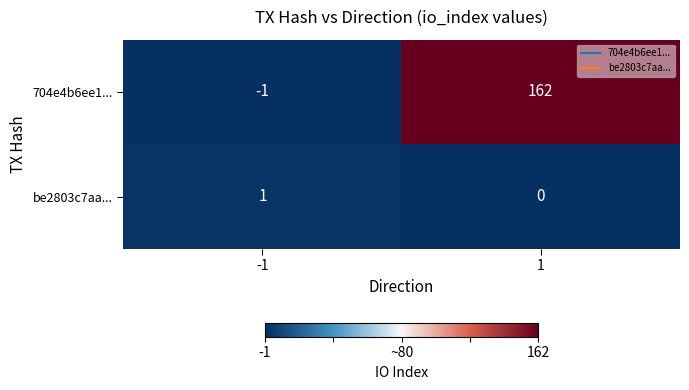

List the series in order of their peak value, lowest first.

be2803c7aa..., 704e4b6ee1...